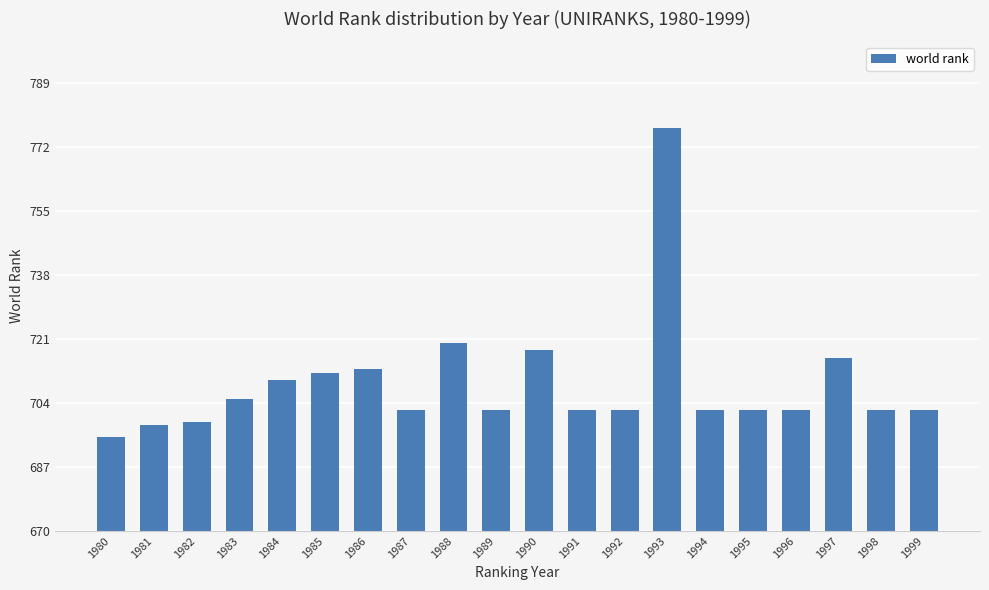

Reading left to right, extract all data points from this chart.

1980=695	1981=698	1982=699	1983=705	1984=710	1985=712	1986=713	1987=702	1988=720	1989=702	1990=718	1991=702	1992=702	1993=777	1994=702	1995=702	1996=702	1997=716	1998=702	1999=702